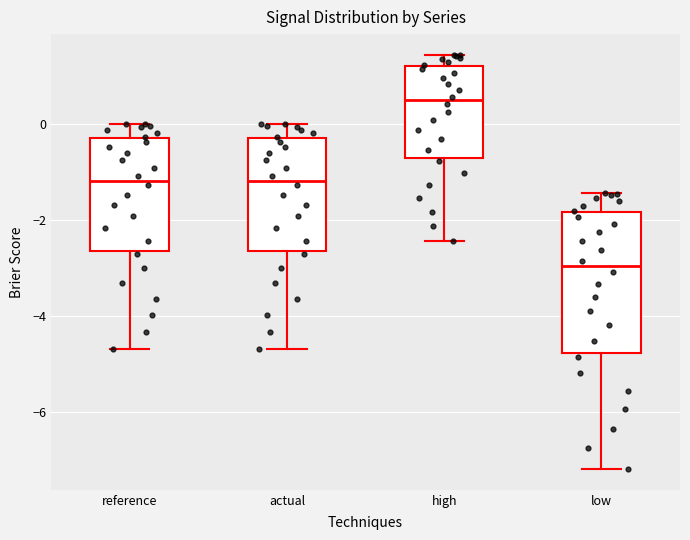

Where does the median line of the box for reference sit on the y-axis? The values are not printed on the chart, so give them approximately, as read against the axis.

-1.2